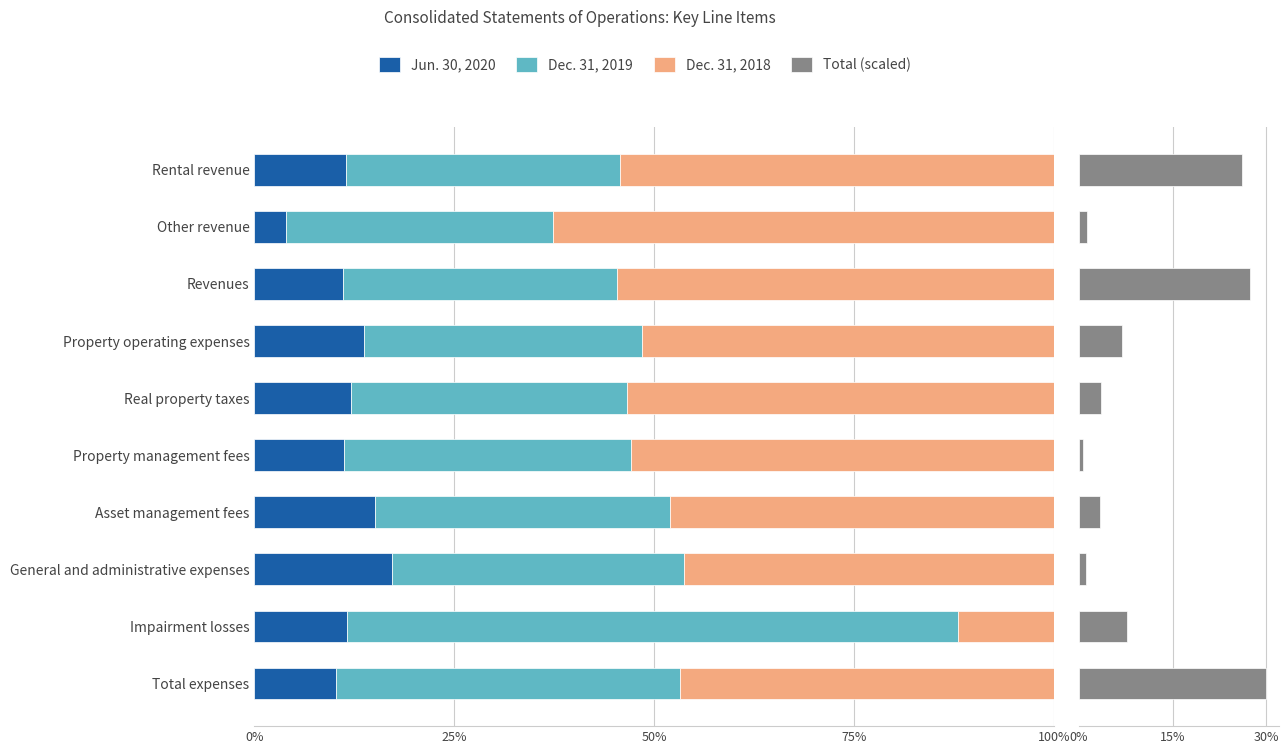

At which category is the sum across all series the highest?

Total expenses